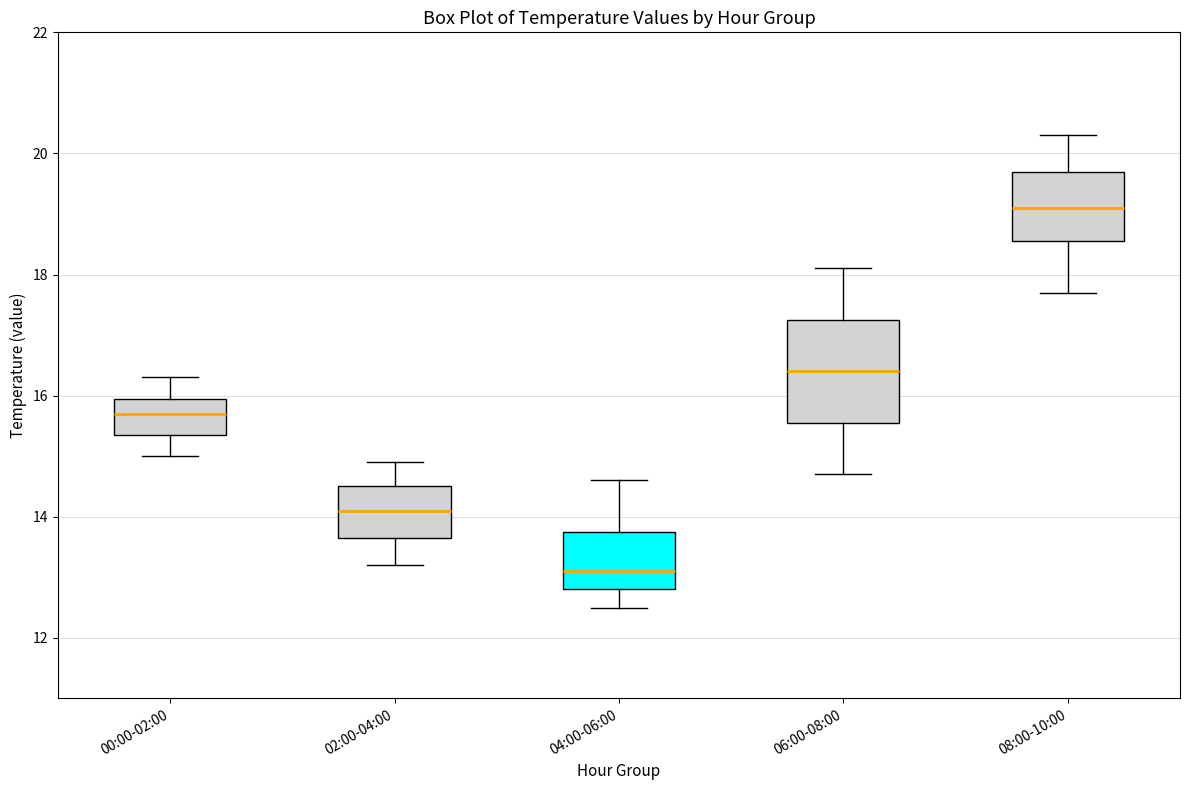

Which box is the tallest, from its lower edge to its upper edge?

06:00-08:00